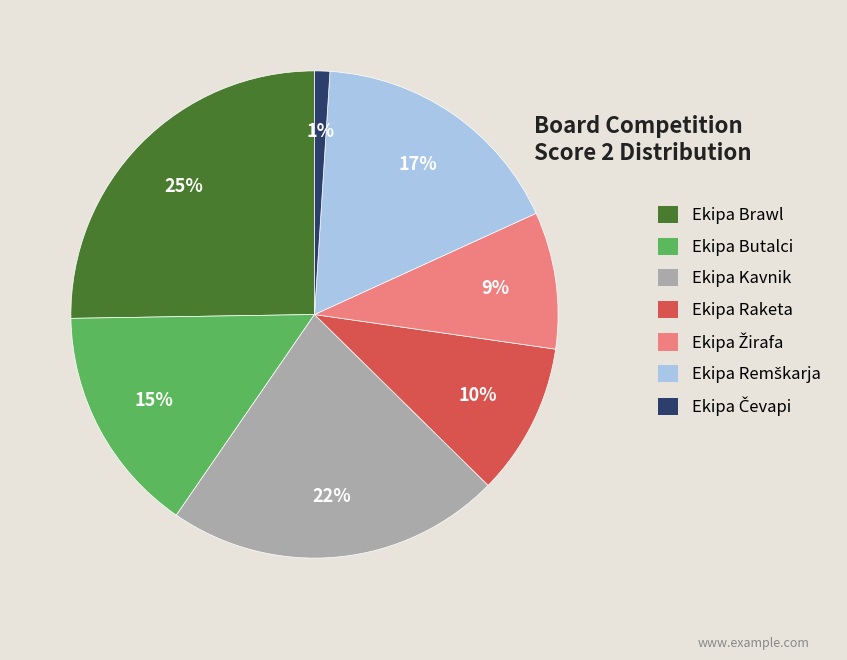

What is the largest slice in the pie chart?

Ekipa Brawl